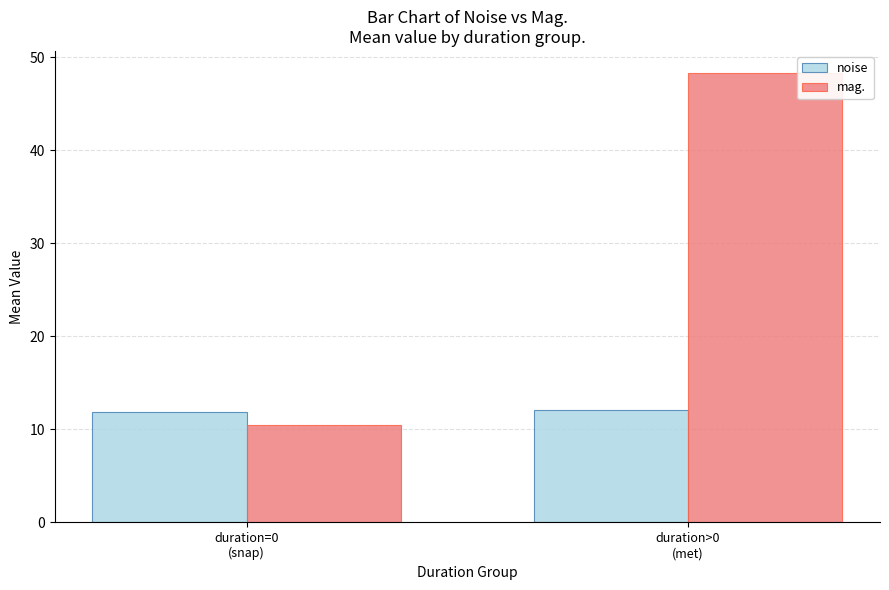

Reading right to left, extract all data points from this chart.

noise: 12.1	11.9
mag.: 48.3	10.5